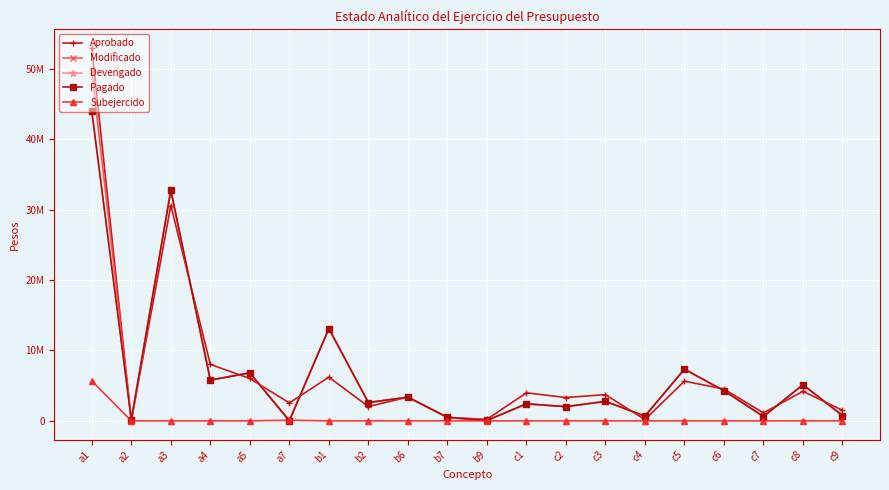

Does the chart have visible grid lines?

Yes